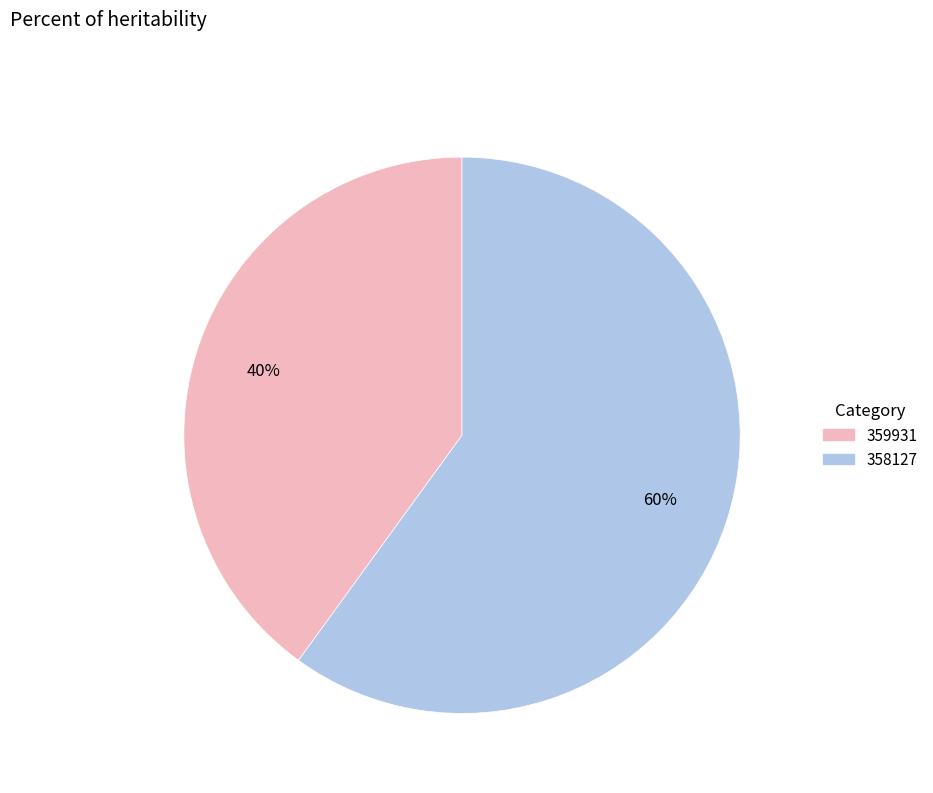

True or false: 358127 accounts for 75% of the total.

False